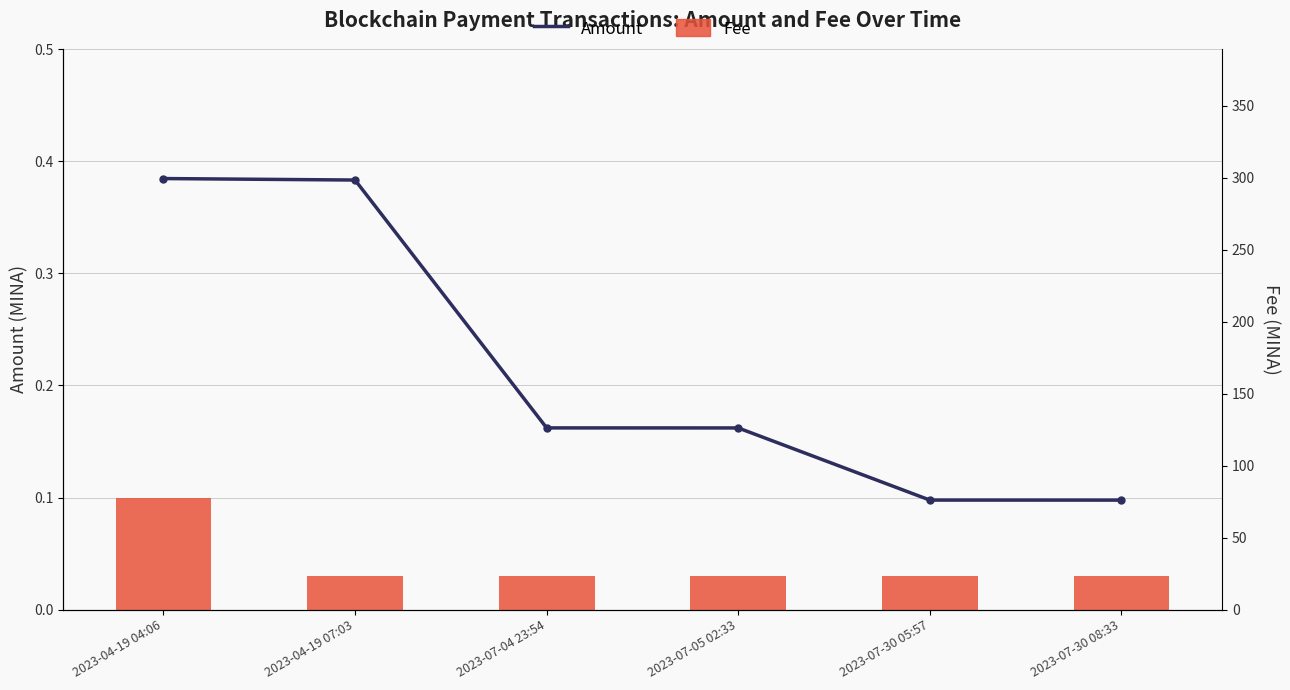

The value of Fee at 2023-04-19 04:06 is 0.2. True or false?

False